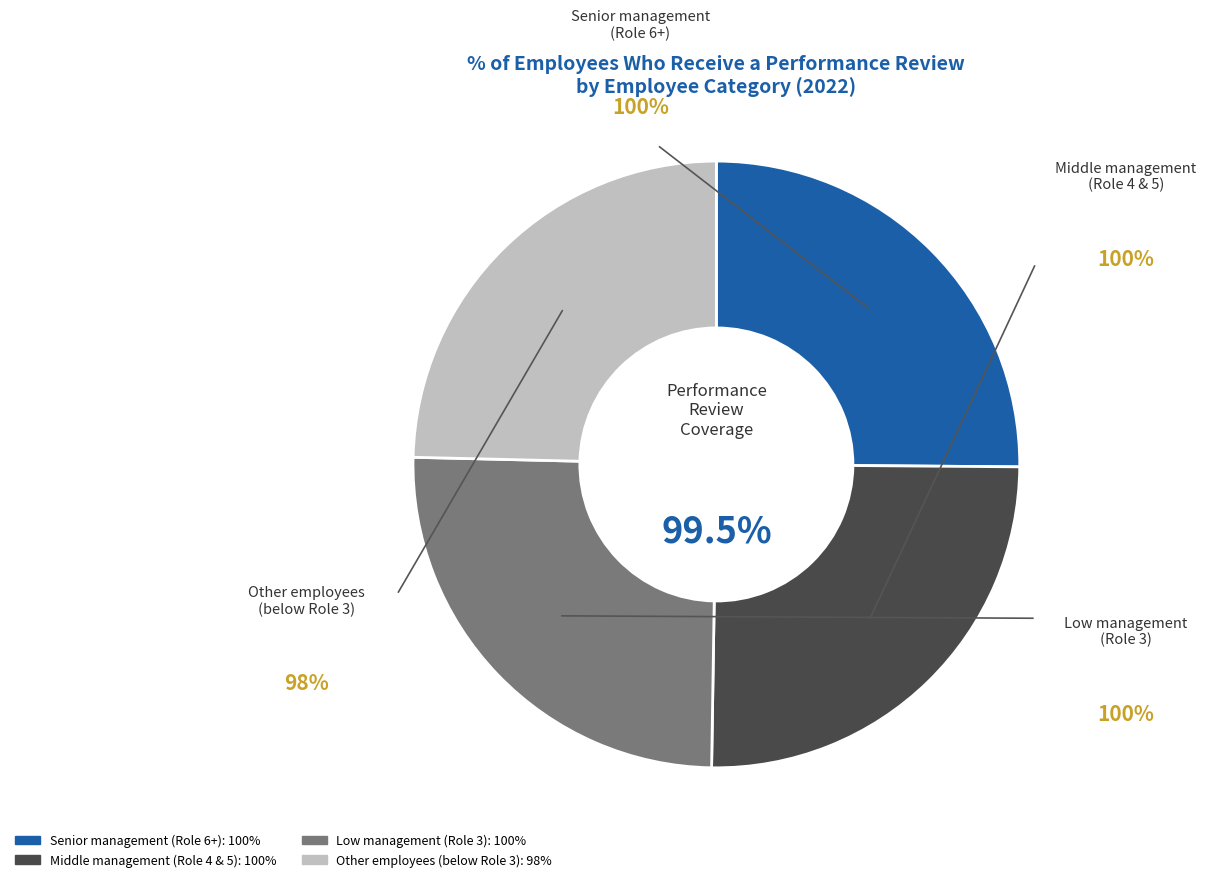

What percentage is the Middle management
(Role 4 & 5) slice, to the nearest percent?

25%